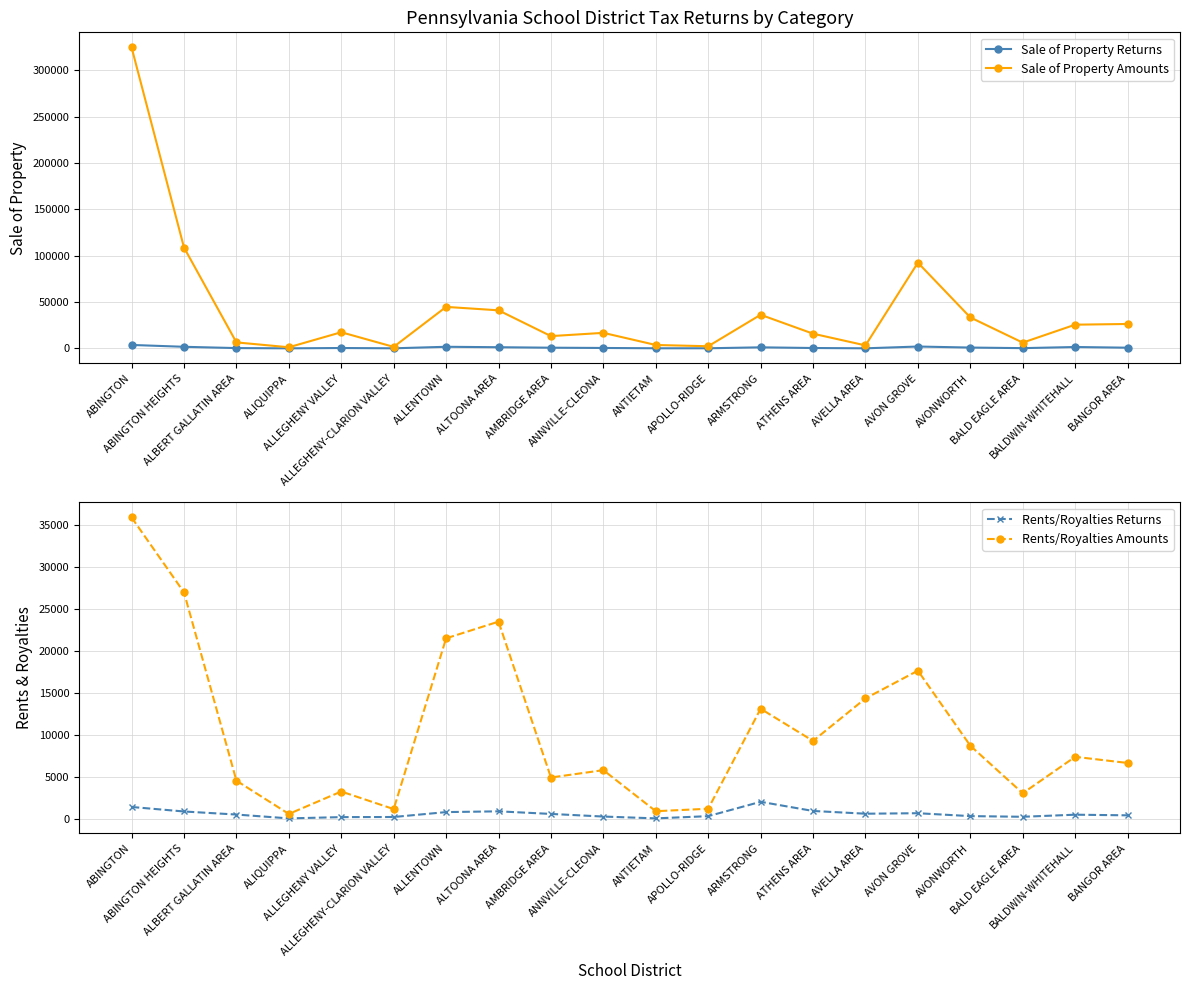

Is this an area chart (filled region under the line)?

No